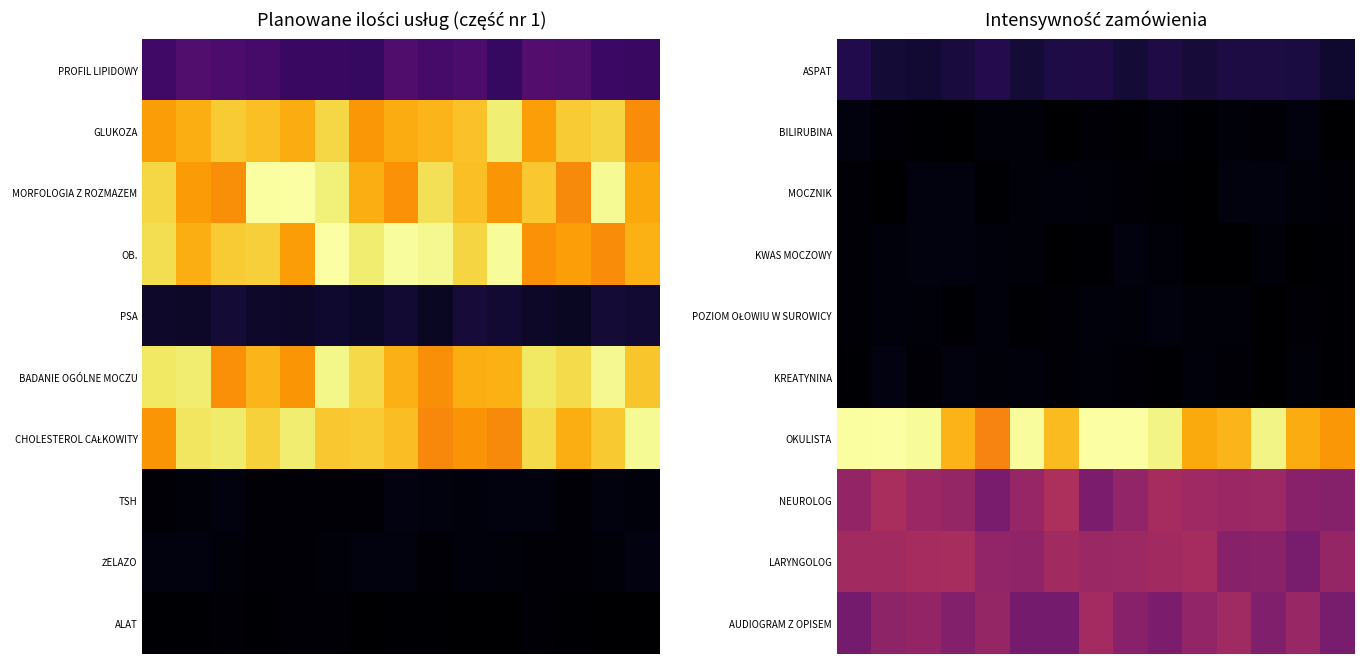

Which series has the largest range (max minus min)?

OKULISTA